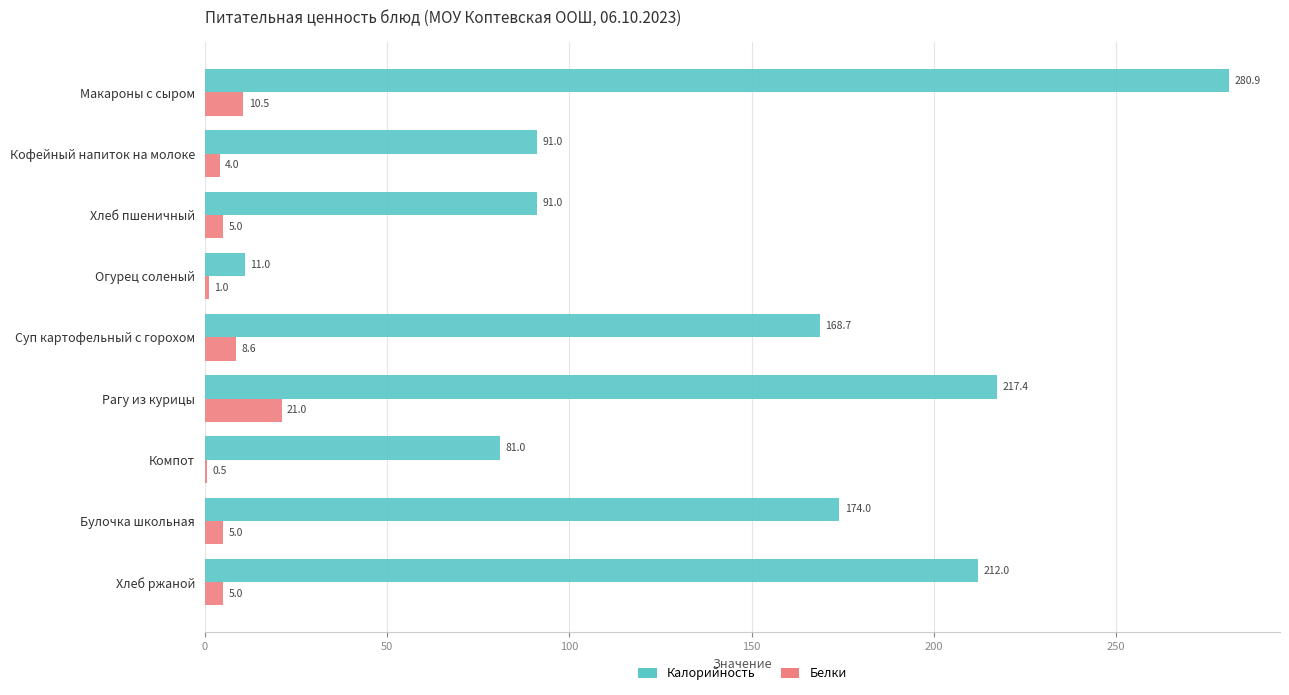

What is the sum of all Белки values?

60.6